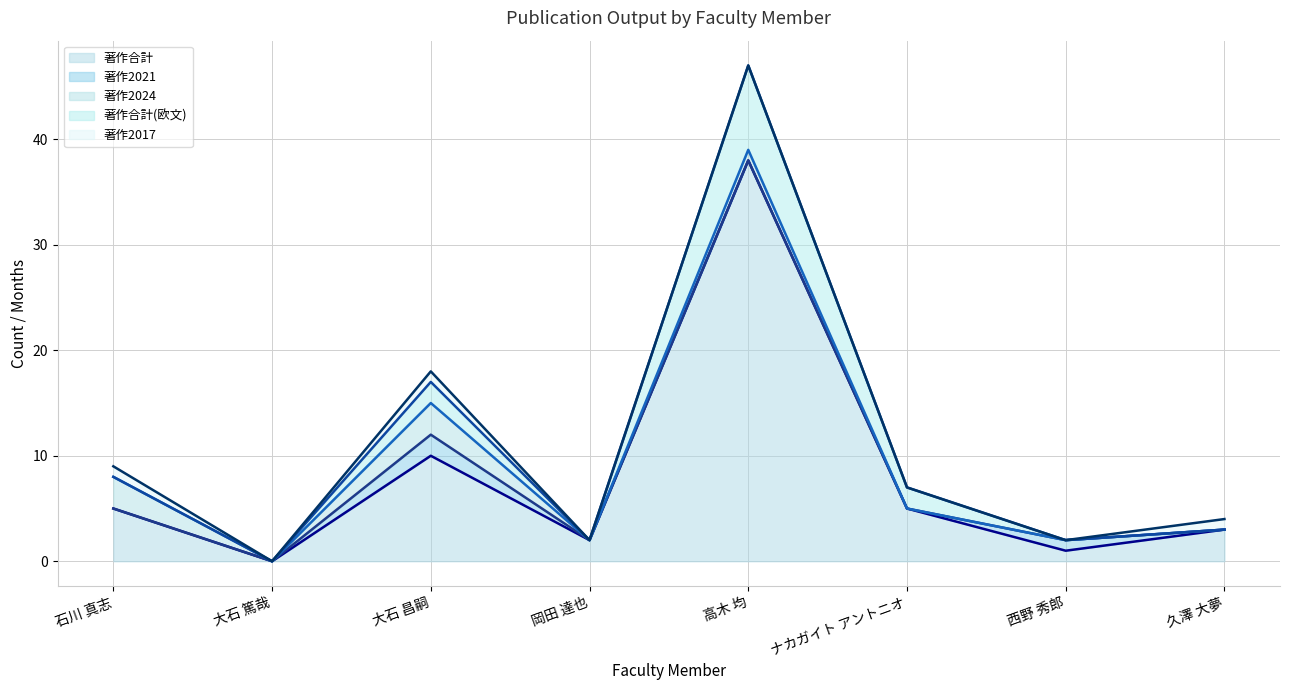

At 石川 真志, list the series in order from largest to smallest.

著作2017 (line), 著作2024 (line), 著作合計(欧文) (line), 著作合計 (line), 著作2021 (line)